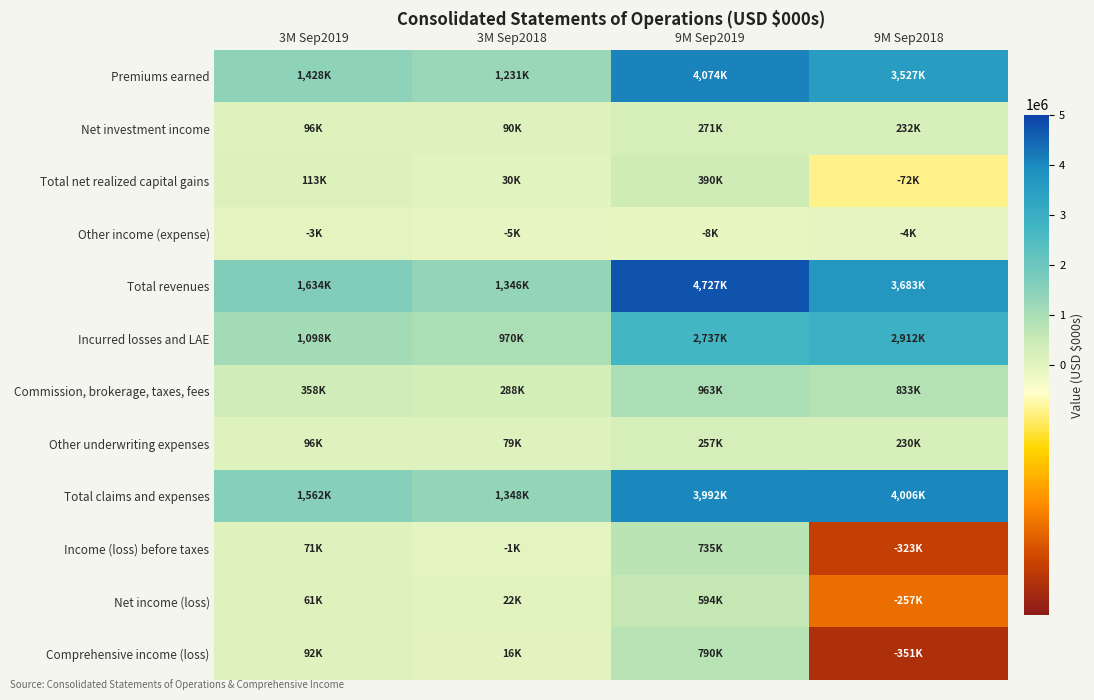

Rank the series by their maximum value, from lowest to highest.

Other income (expense), Other underwriting expenses, Net investment income, Total net realized capital gains, Net income (loss), Income (loss) before taxes, Comprehensive income (loss), Commission, brokerage, taxes, fees, Incurred losses and LAE, Total claims and expenses, Premiums earned, Total revenues